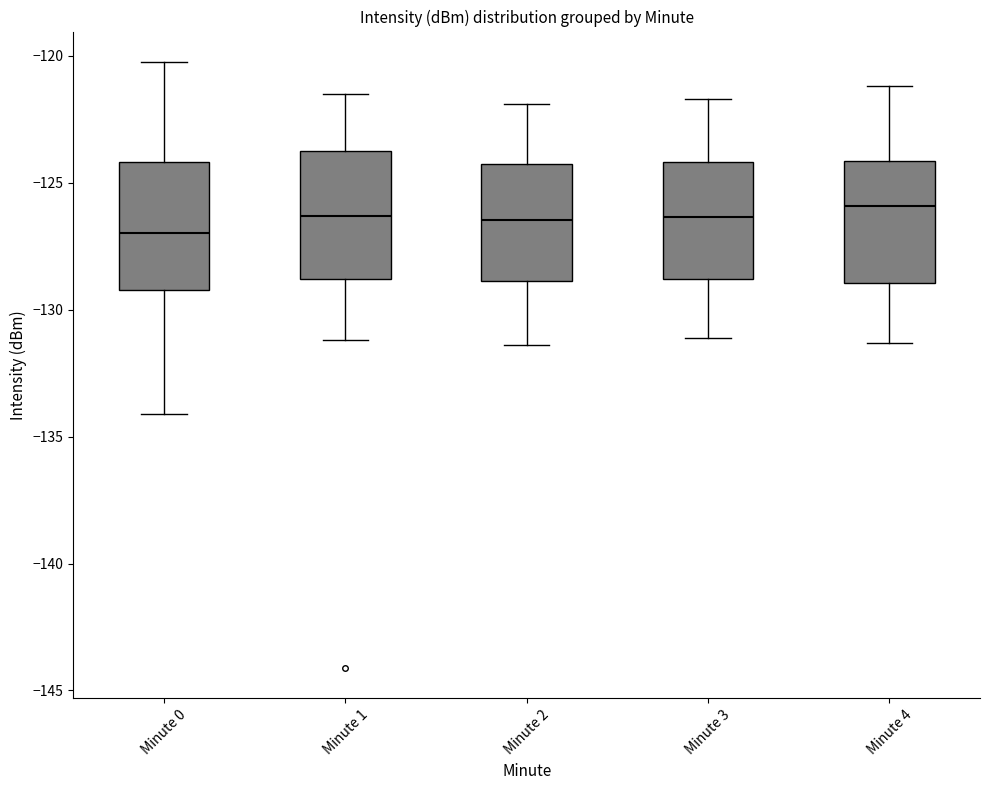

Which box's median line is the lowest?

Minute 0